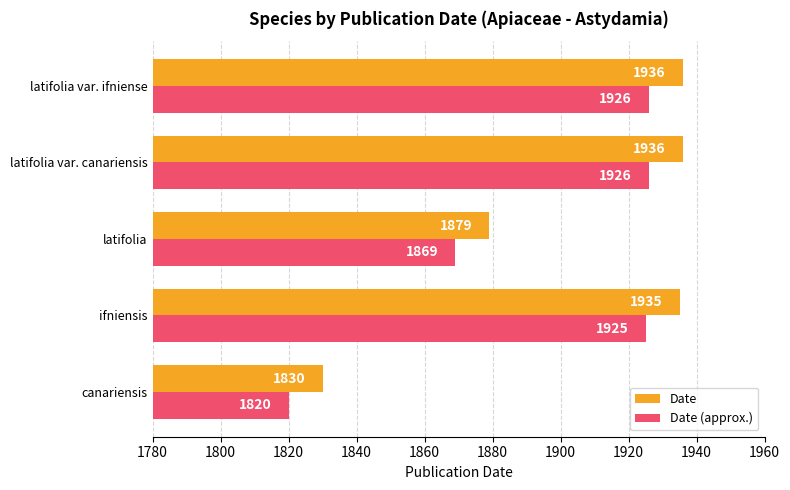

True or false: Date (approx.) has a value of 1926 at latifolia var. canariensis.

True